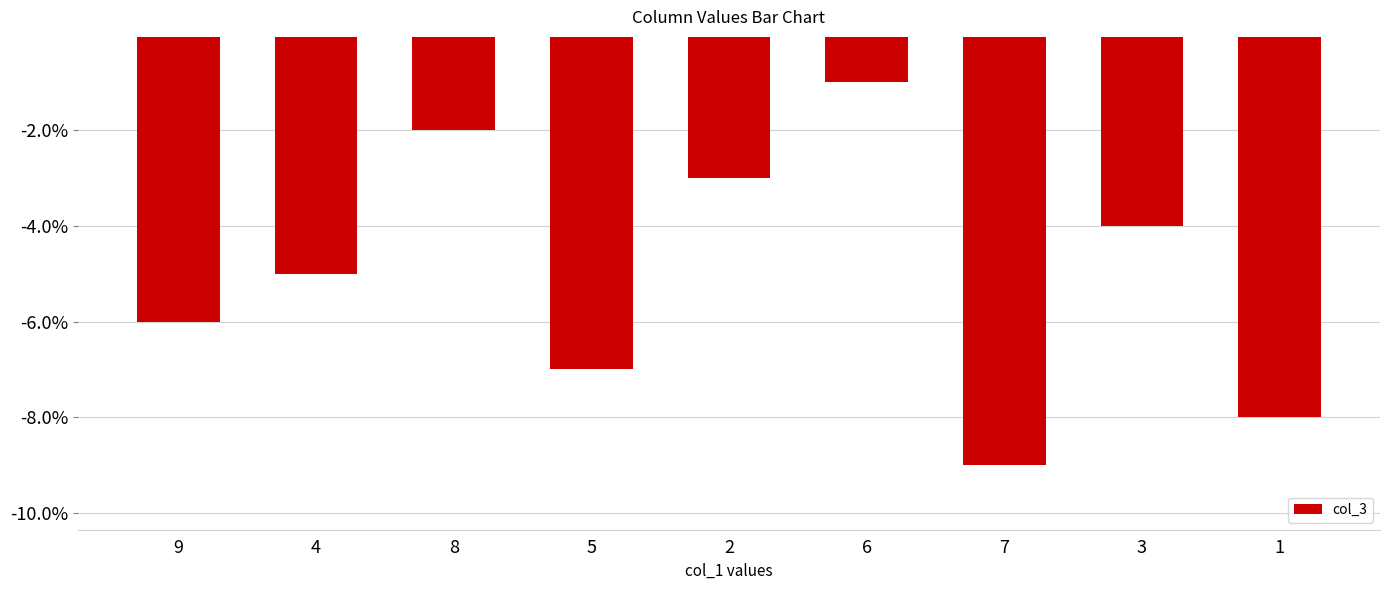

Reading right to left, extract all data points from this chart.

1=-8	3=-4	7=-9	6=-1	2=-3	5=-7	8=-2	4=-5	9=-6